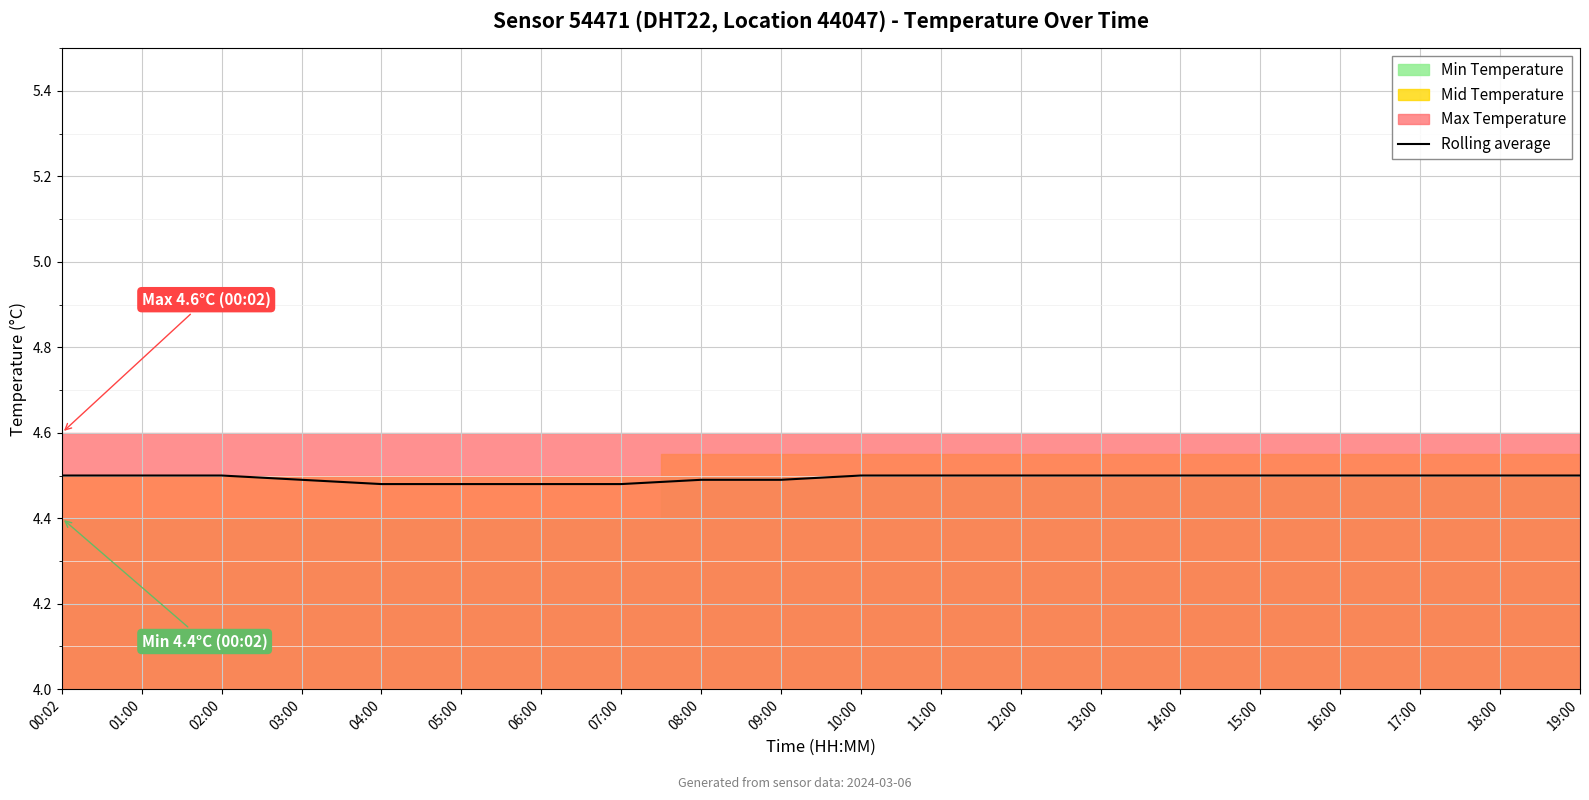

Reading left to right, list all the values displayed in this chart.

4.5	4.5	4.5	4.5	4.5	4.5	4.5	4.5	4.5	4.5	4.5	4.5	4.5	4.5	4.5	4.5	4.5	4.5	4.5	4.5